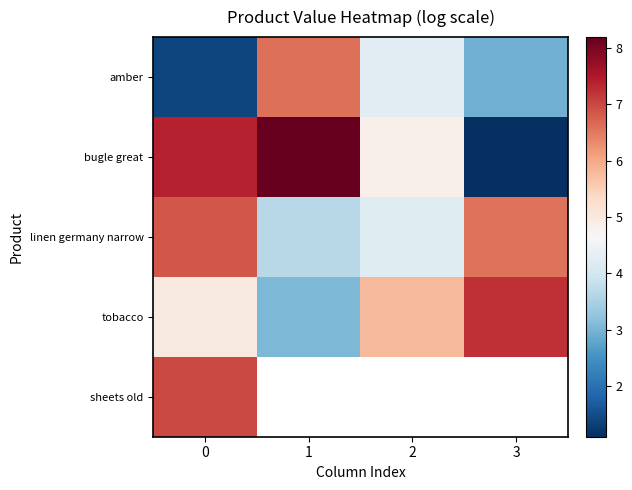

At which label does tobacco first exceed 5?

2